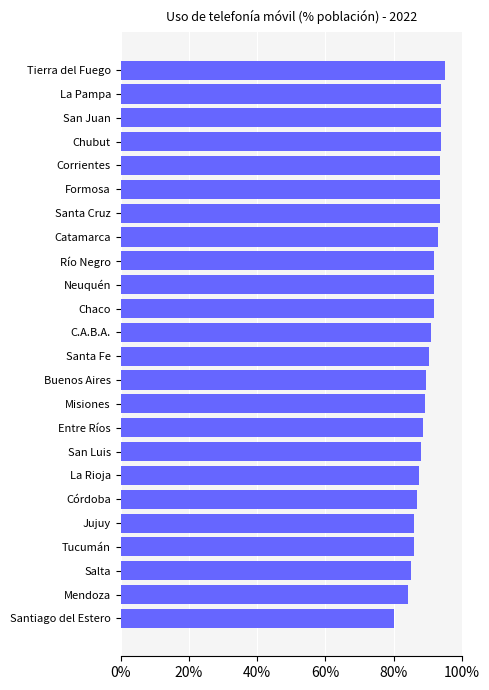

What is the label of the 14th bar from the bottom?

Chaco